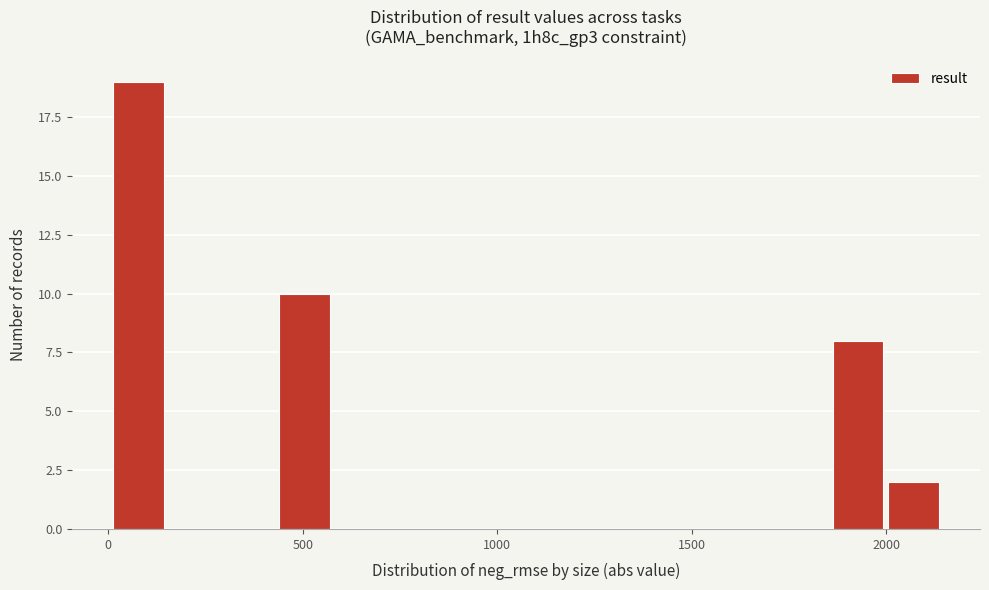

Around what value on the x-axis is the tallest bar? Give the approximate position of its centre, as read against the axis.

100